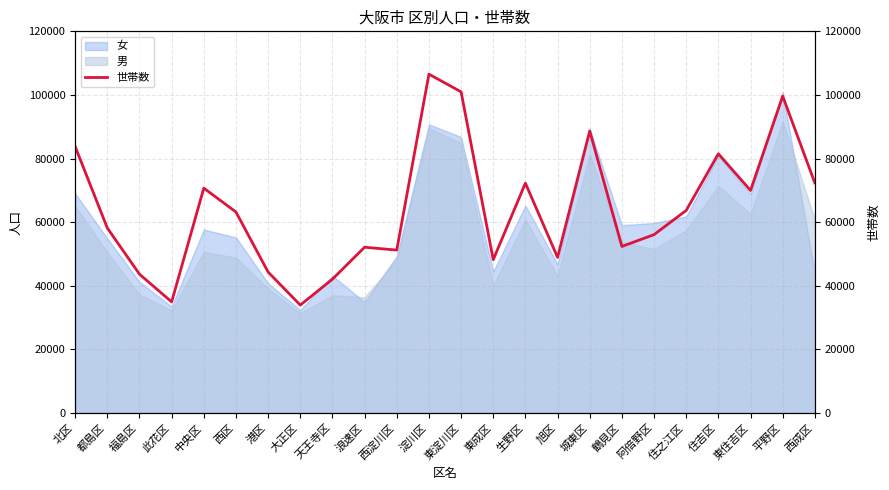

List the labels in order of value, largest first.

淀川区, 東淀川区, 平野区, 城東区, 北区, 住吉区, 西成区, 生野区, 中央区, 東住吉区, 住之江区, 西区, 都島区, 阿倍野区, 鶴見区, 浪速区, 西淀川区, 旭区, 東成区, 港区, 福島区, 天王寺区, 此花区, 大正区